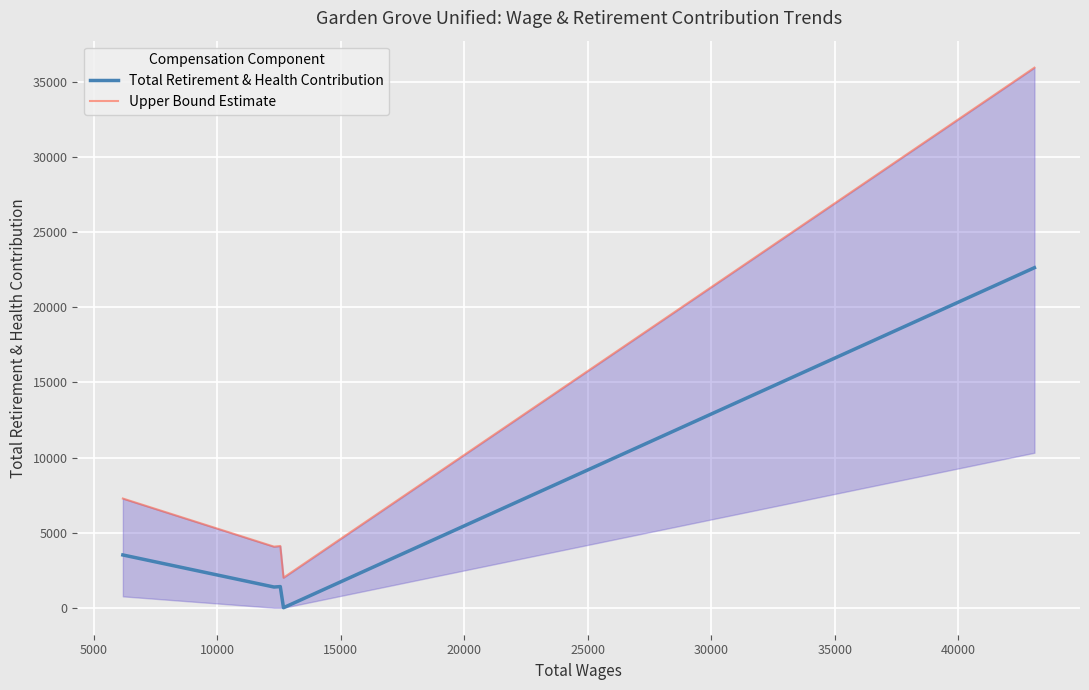

What is the highest value of the Total Retirement & Health Contribution series?

22642